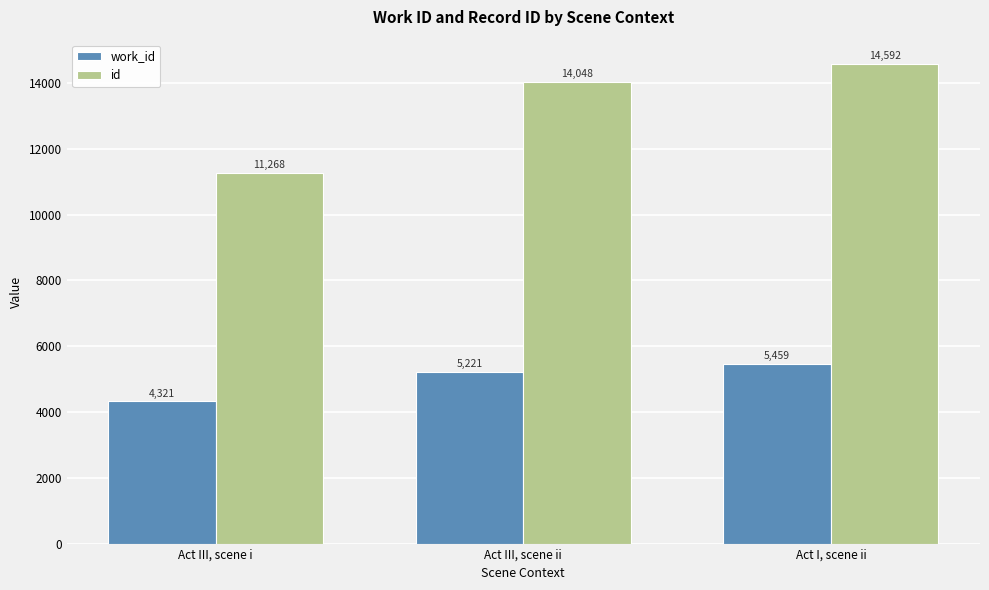

The value of id at Act III, scene ii is 22022. True or false?

False